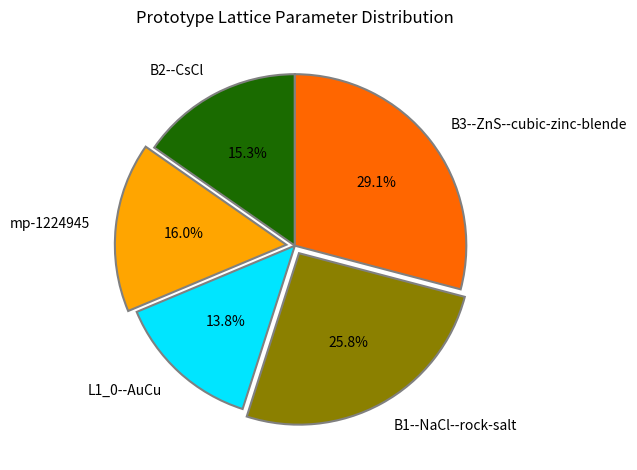

Does B2--CsCl account for over 50% of the chart?

No